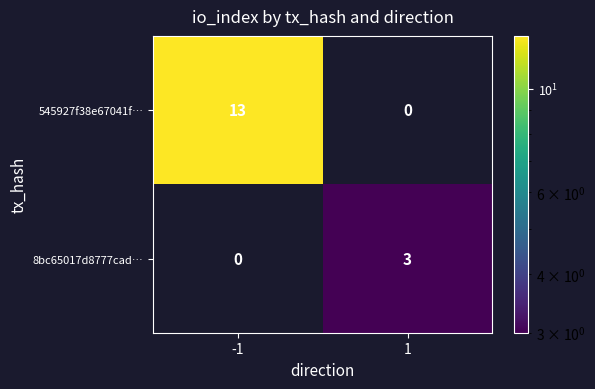

What is the total value across all series at 1?

3